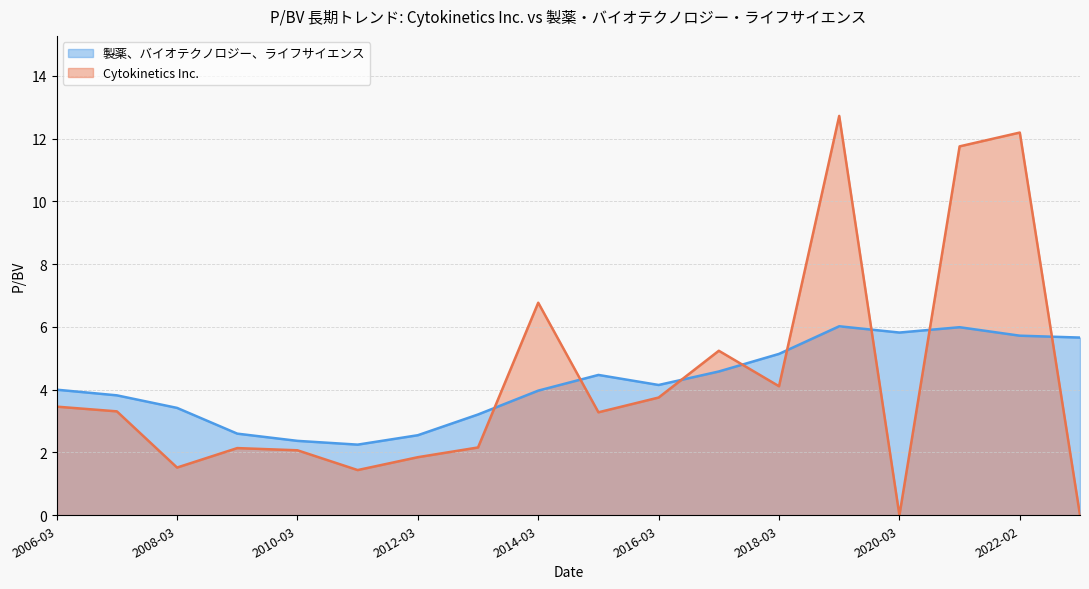

How many categories are shown in the chart?

18